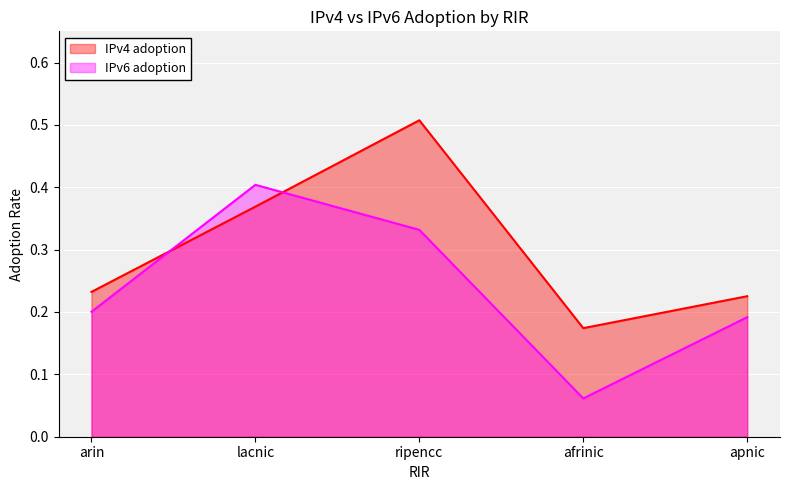

What is the difference between the maximum and minimum values in the IPv6 adoption series?

0.3